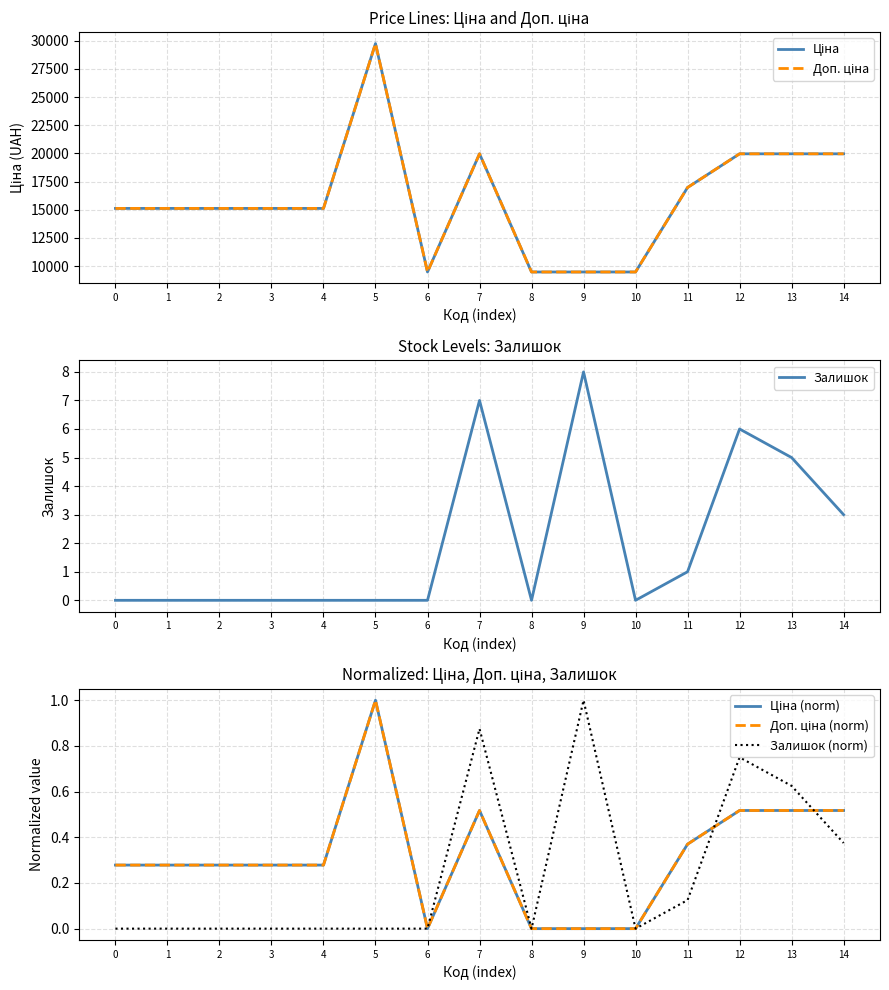

The value of Доп. ціна at 0 is 15120.0. True or false?

True